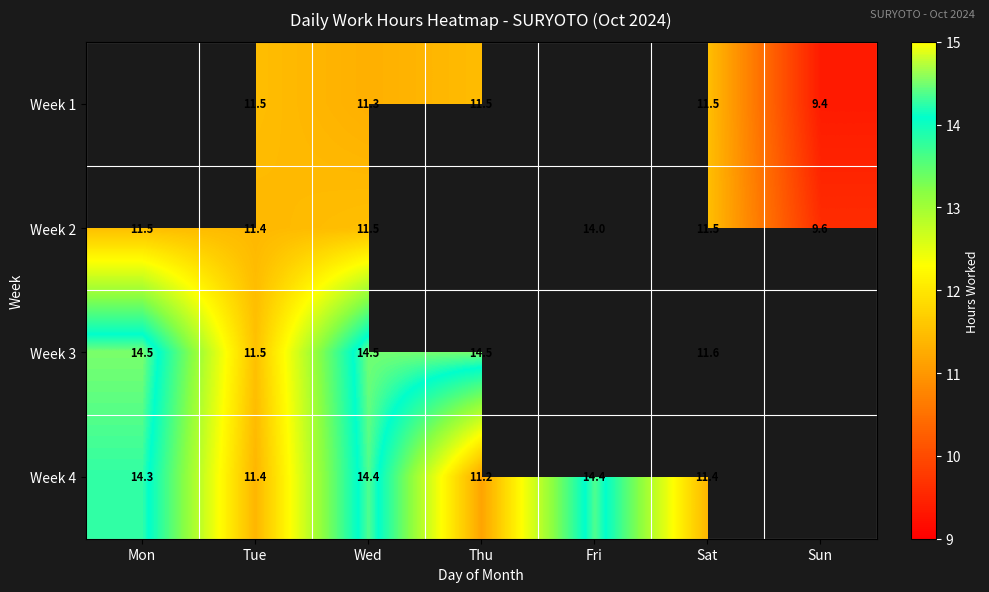

True or false: Week 4 has a value of 11.4 at Tue.

True